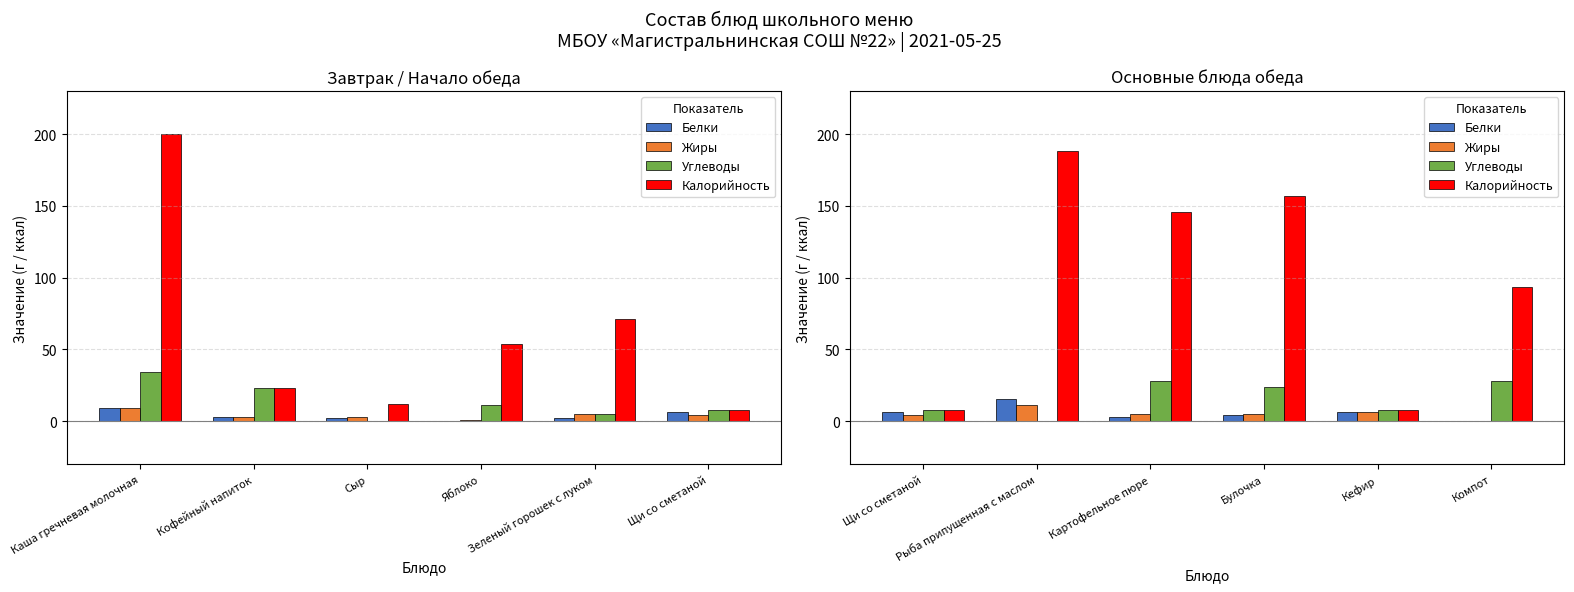

What are all the series names shown in the legend?

Белки, Жиры, Углеводы, Калорийность